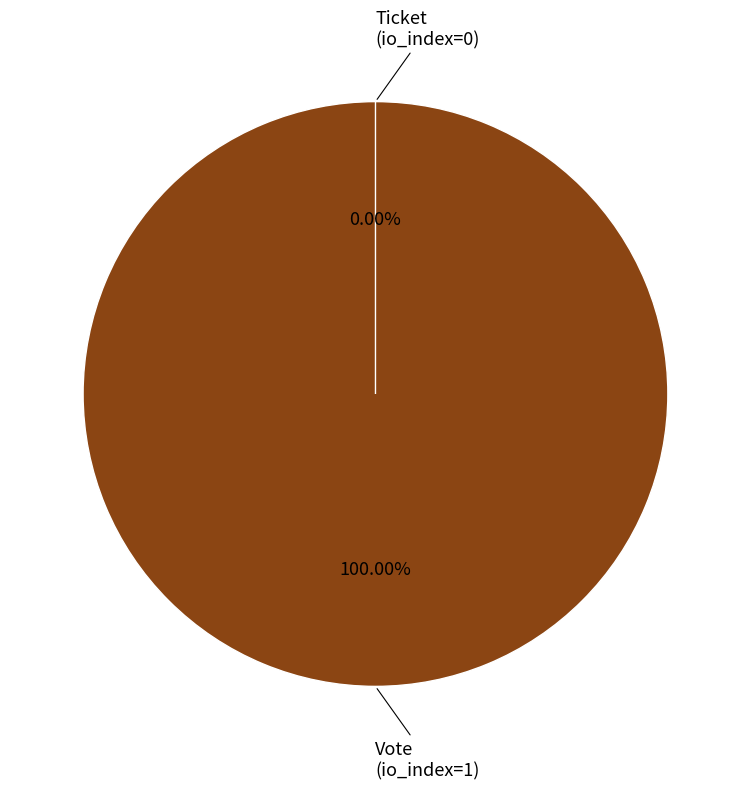

How many segments does this pie chart have?

2